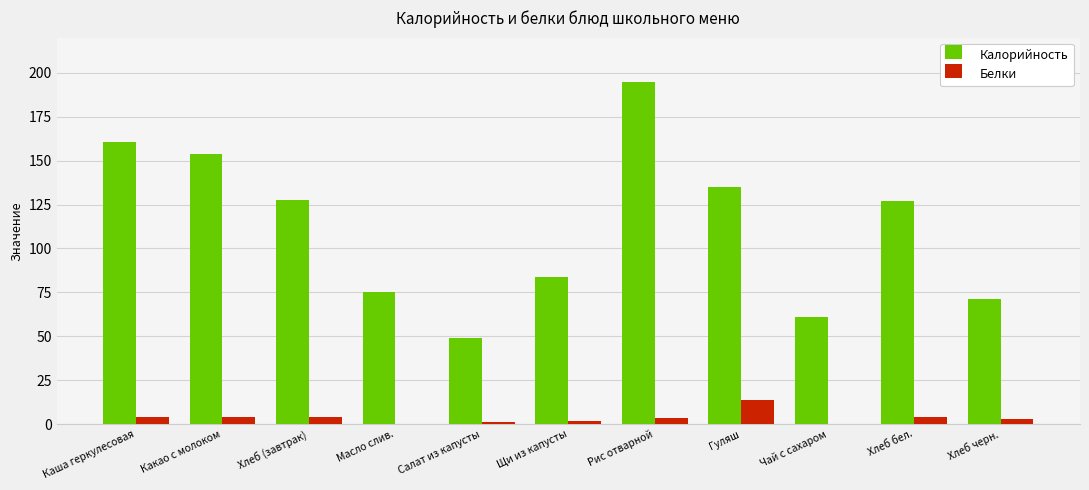

At which category is the sum across all series the highest?

Рис отварной